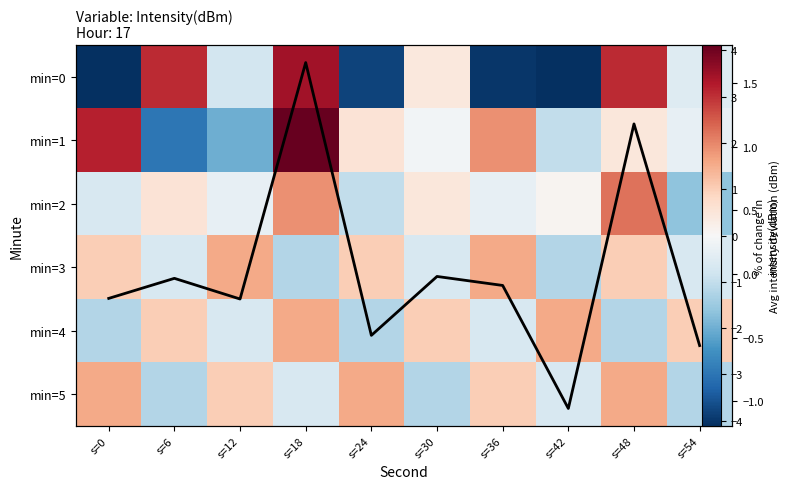

Count the number of data series in this chart.

7